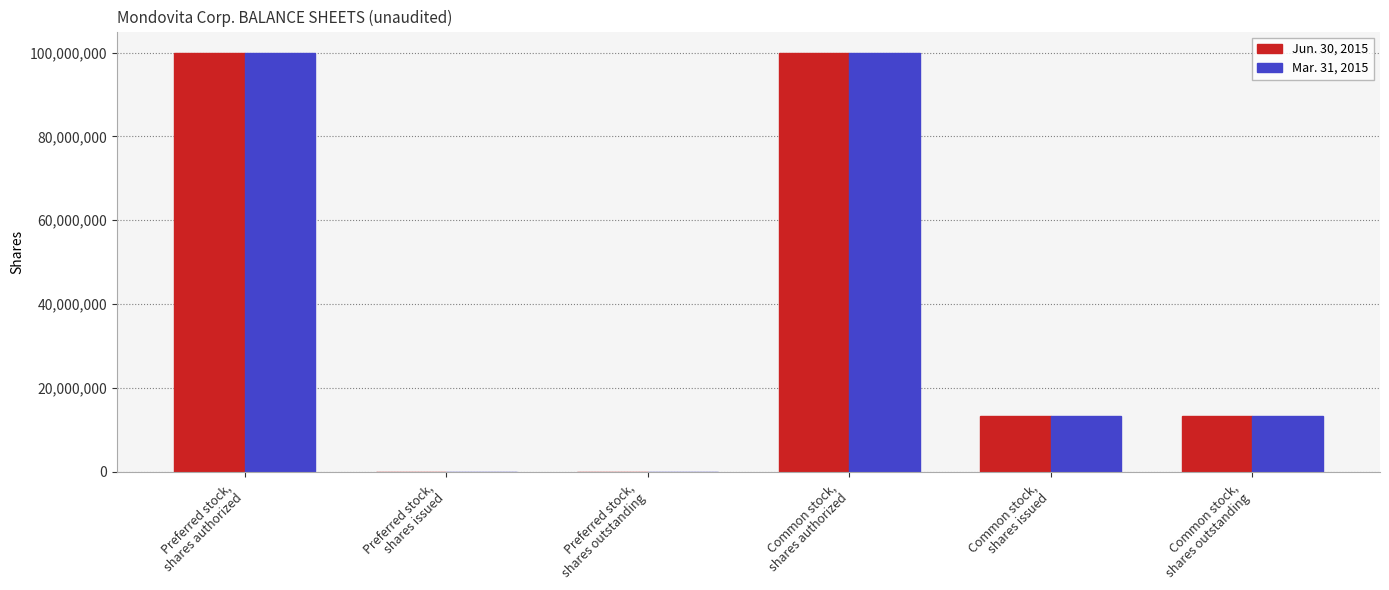

How many distinct data groups are displayed?

2